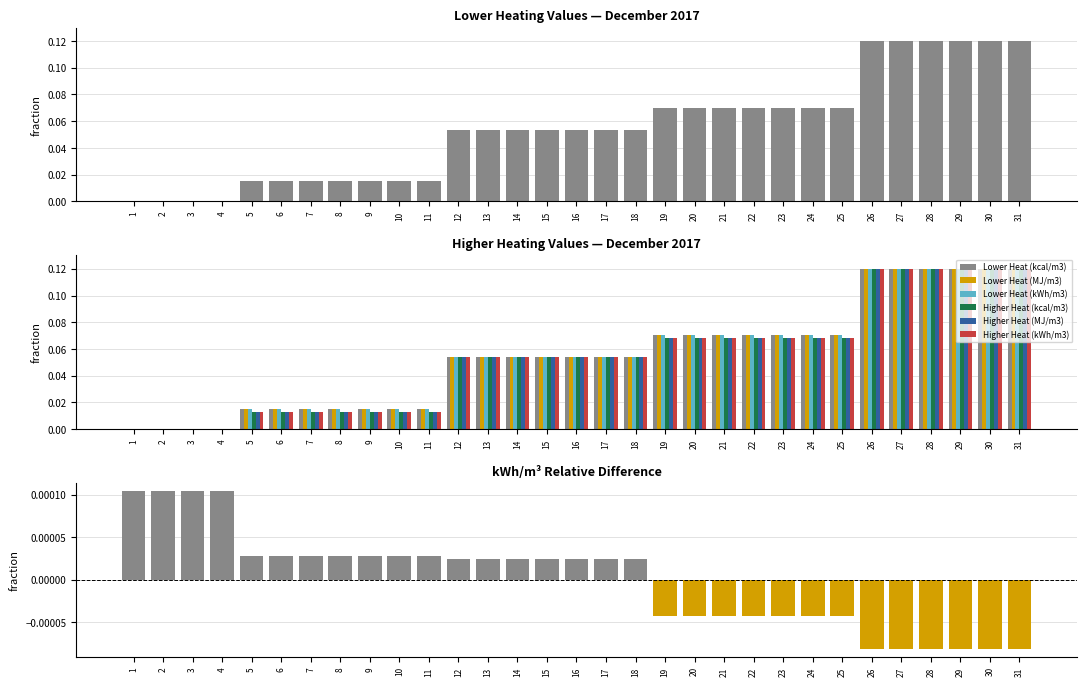

How many distinct data groups are displayed?

6